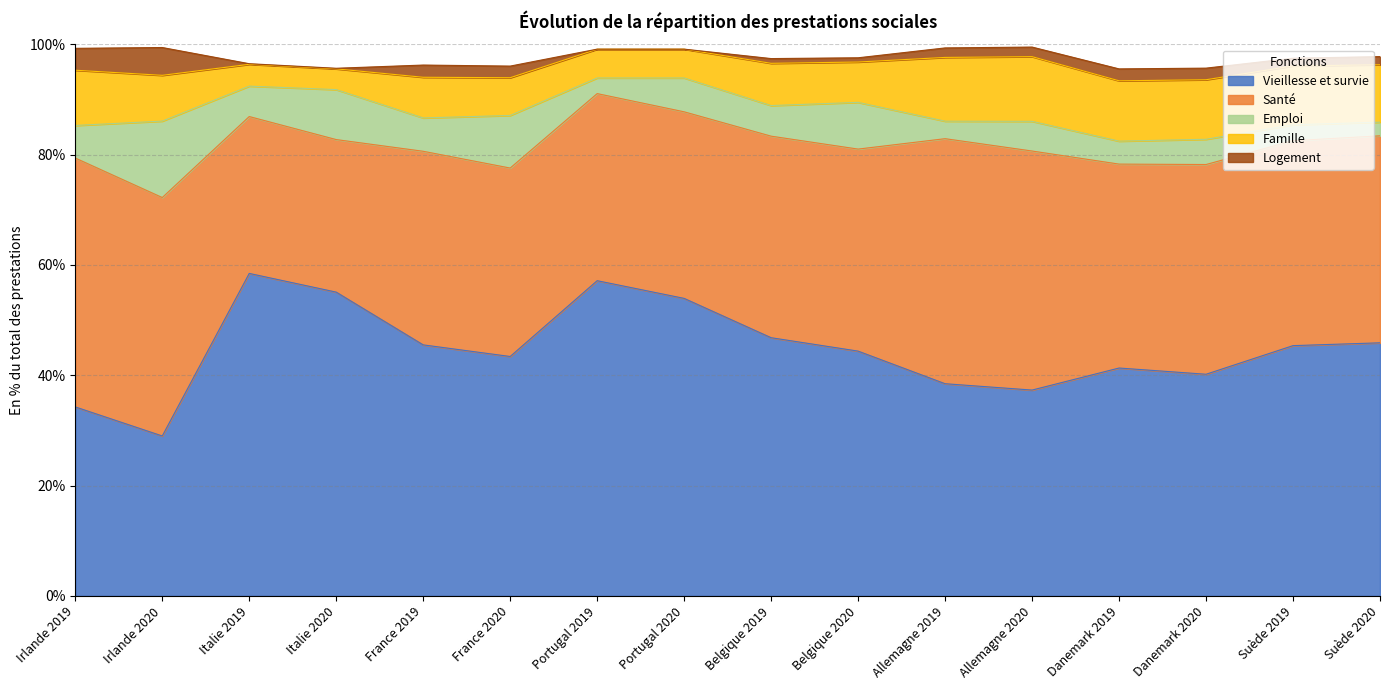

True or false: Santé has more than 0 points higher than both neighbors.

True